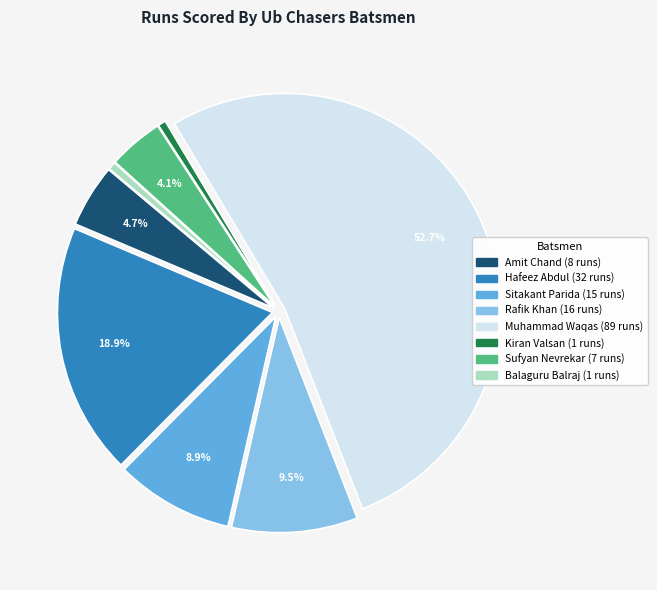

Is there a majority slice in this chart?

Yes